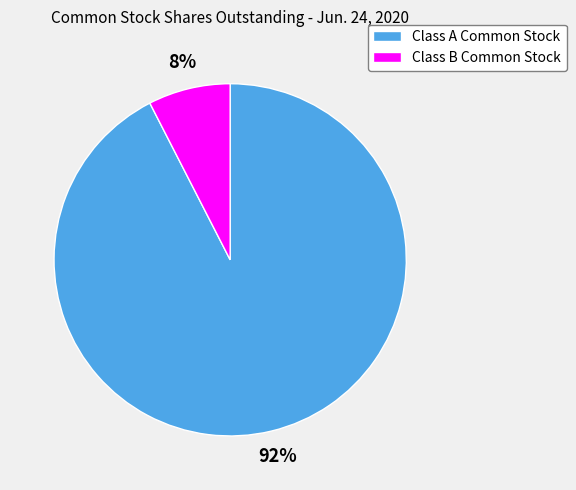

Do Class A Common Stock and Class B Common Stock together represent more than half of the pie?

Yes